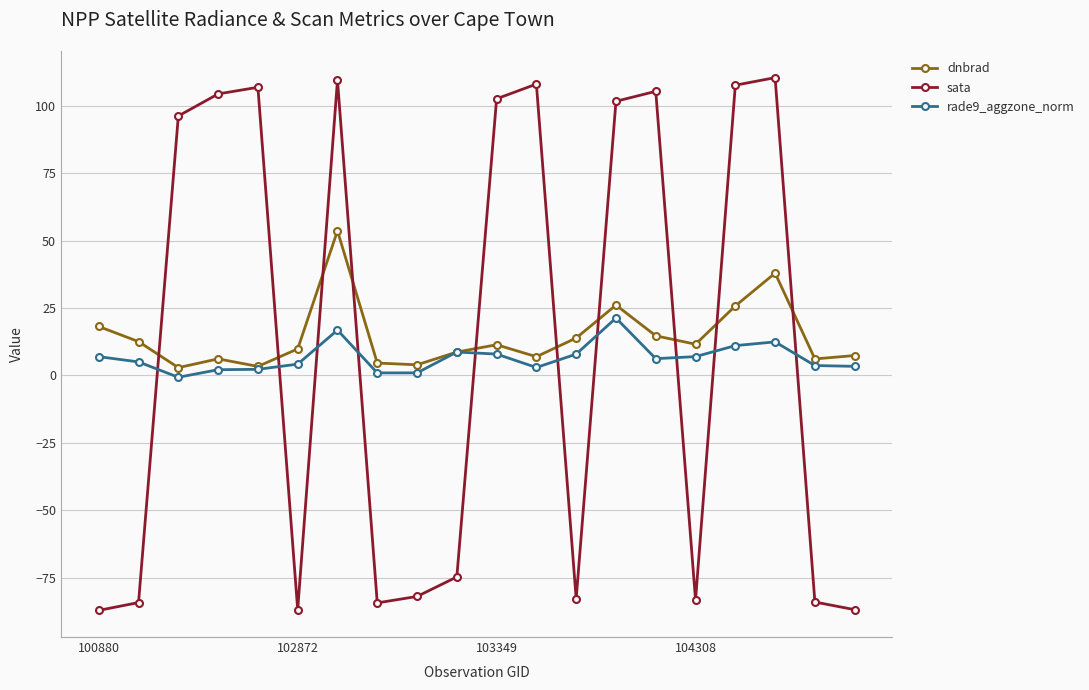

At how many categories does at least one series exceed 34?

10